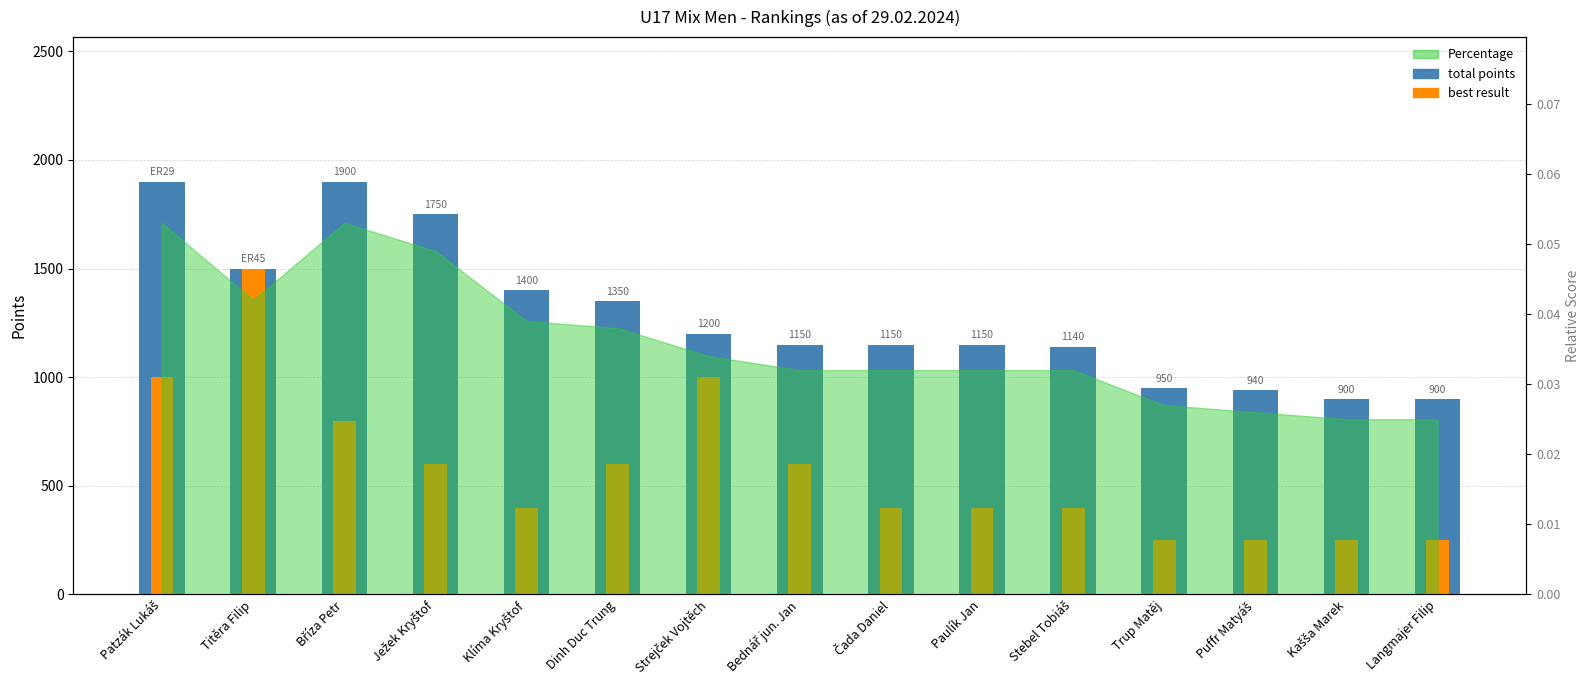

At Kašša Marek, list the series in order from smallest to largest.

best result, total points